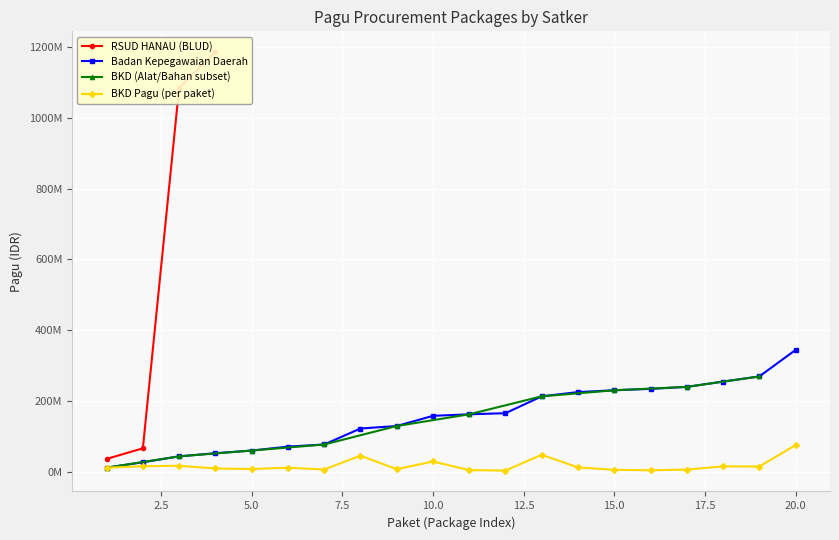

What is the sum of all values?

344162815